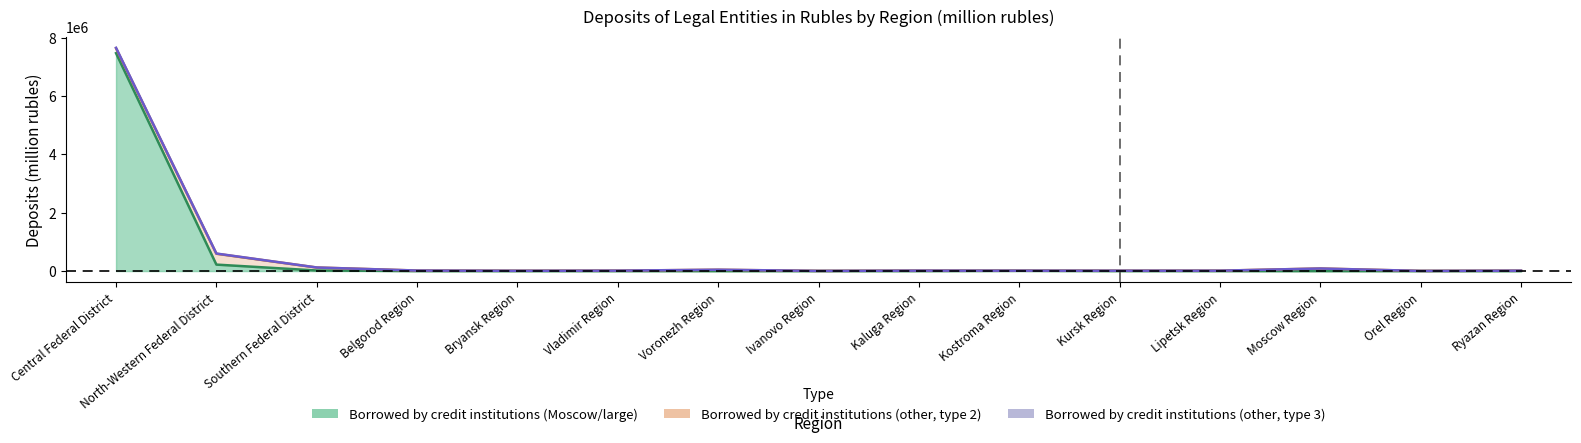

Reading left to right, transcribe all the data shown in this chart.

Borrowed by credit institutions (Moscow/large): 7474719	221332	18965	518	0	79	0	141	555	7395	807	855	472	0	162
Borrowed by credit institutions (other, type 2): 168055	372853	102869	16606	9098	13886	44318	4955	13494	5242	10759	11866	87106	4730	12992
Borrowed by credit institutions (other, type 3): 15092	6751	252	0	0	0	1370	0	0	0	51	0	0	0	6